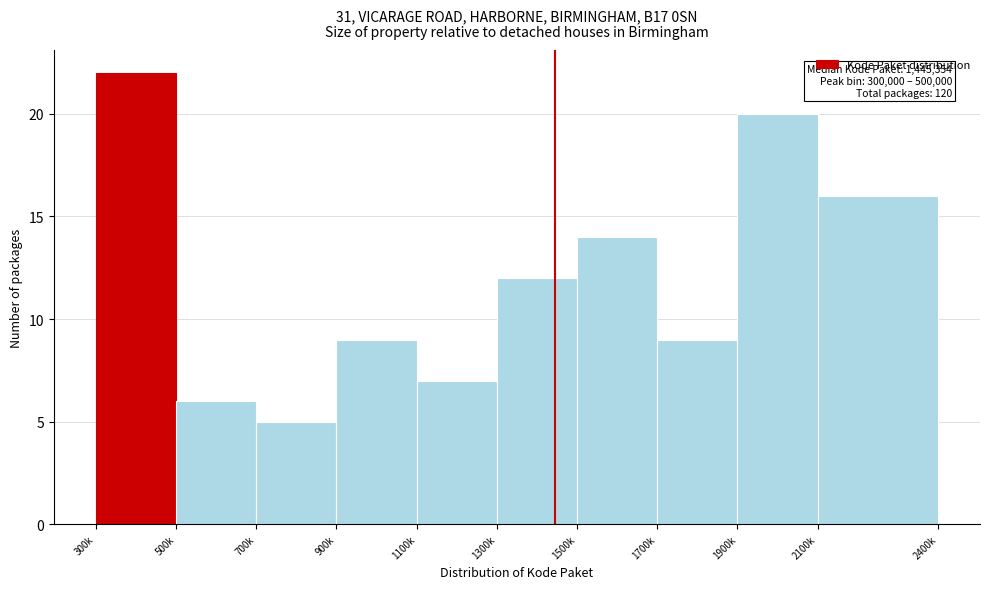

Reading left to right, what are all the values shown in this chart?

22	6	5	9	7	12	14	9	20	16